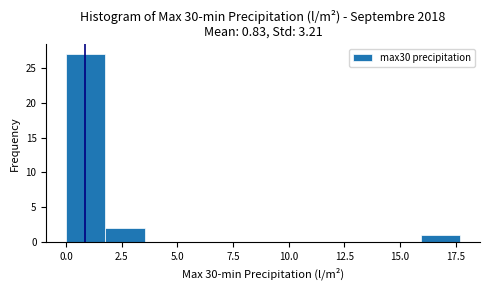

Read against the x-axis, roughly where is the centre of the tallest bar?

1.0